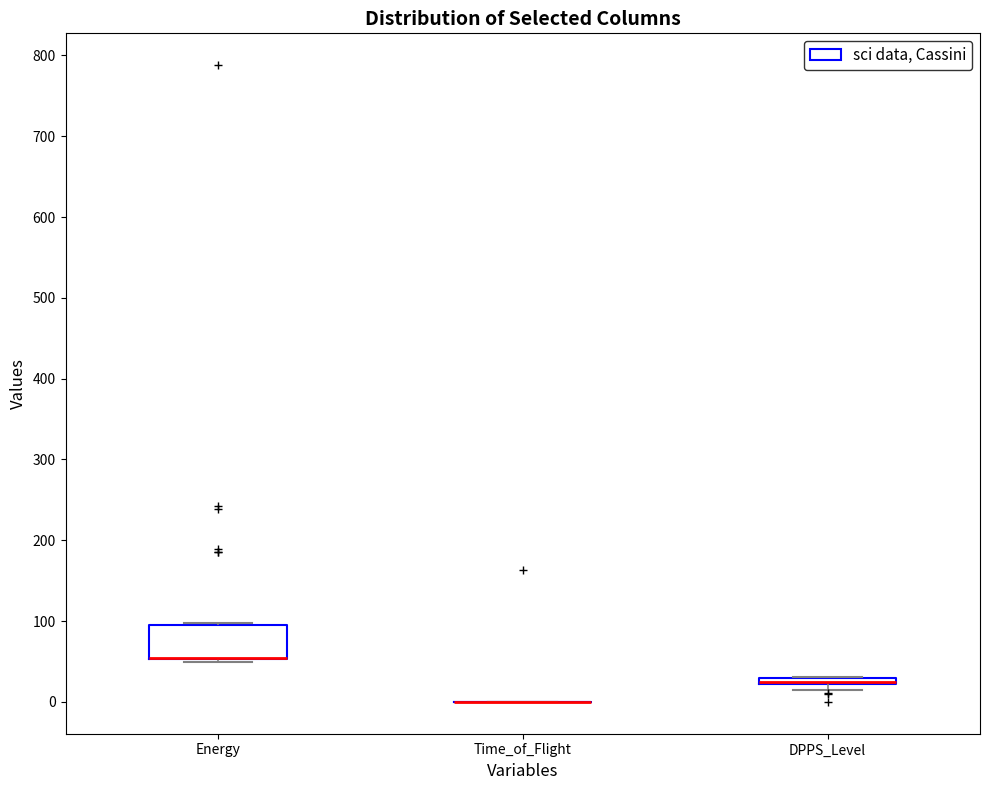

Which box is the tallest, from its lower edge to its upper edge?

Energy